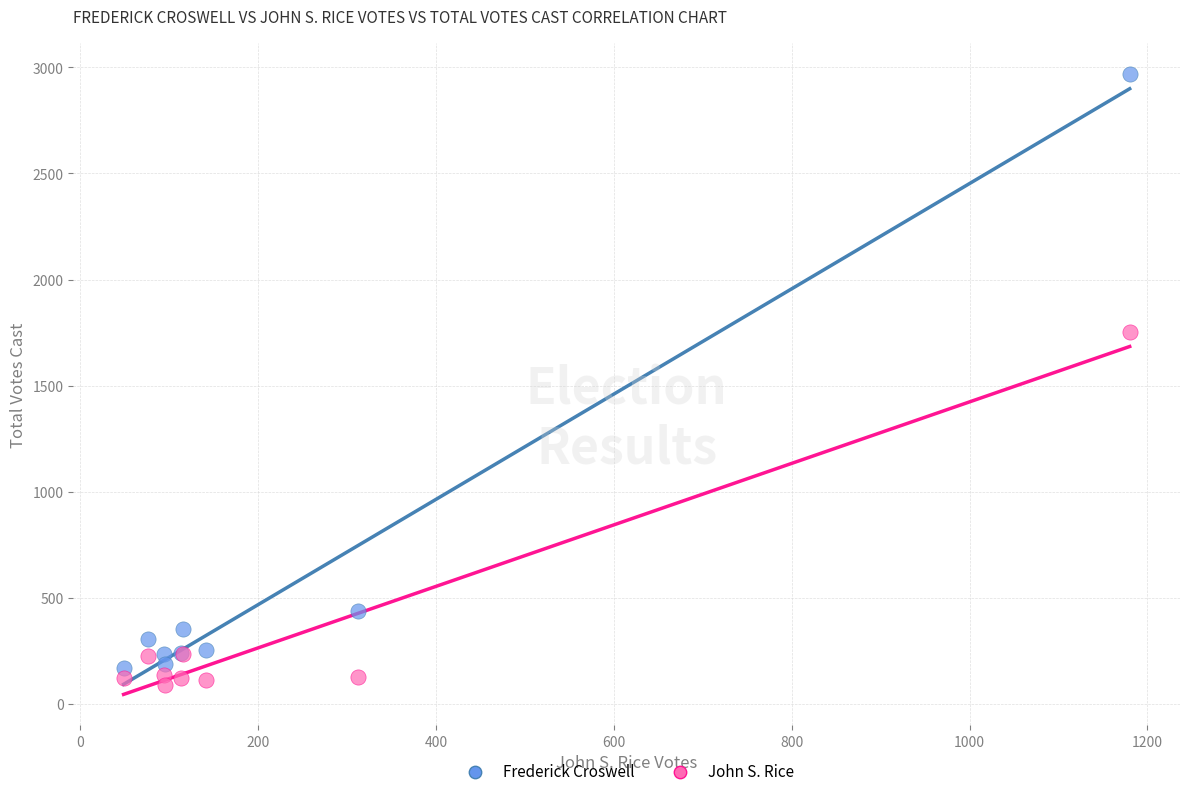

Across all series, what Y value is closest to 1528?

1751